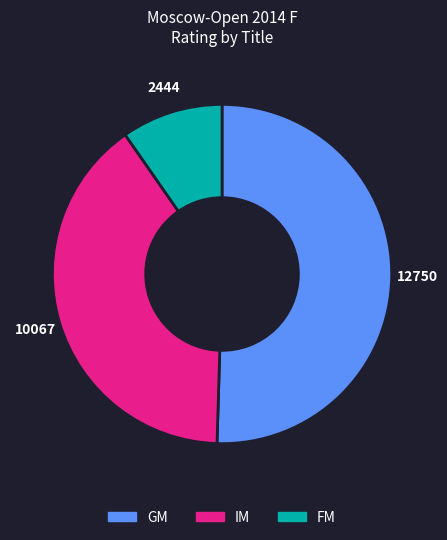

Is GM the majority of the pie?

Yes